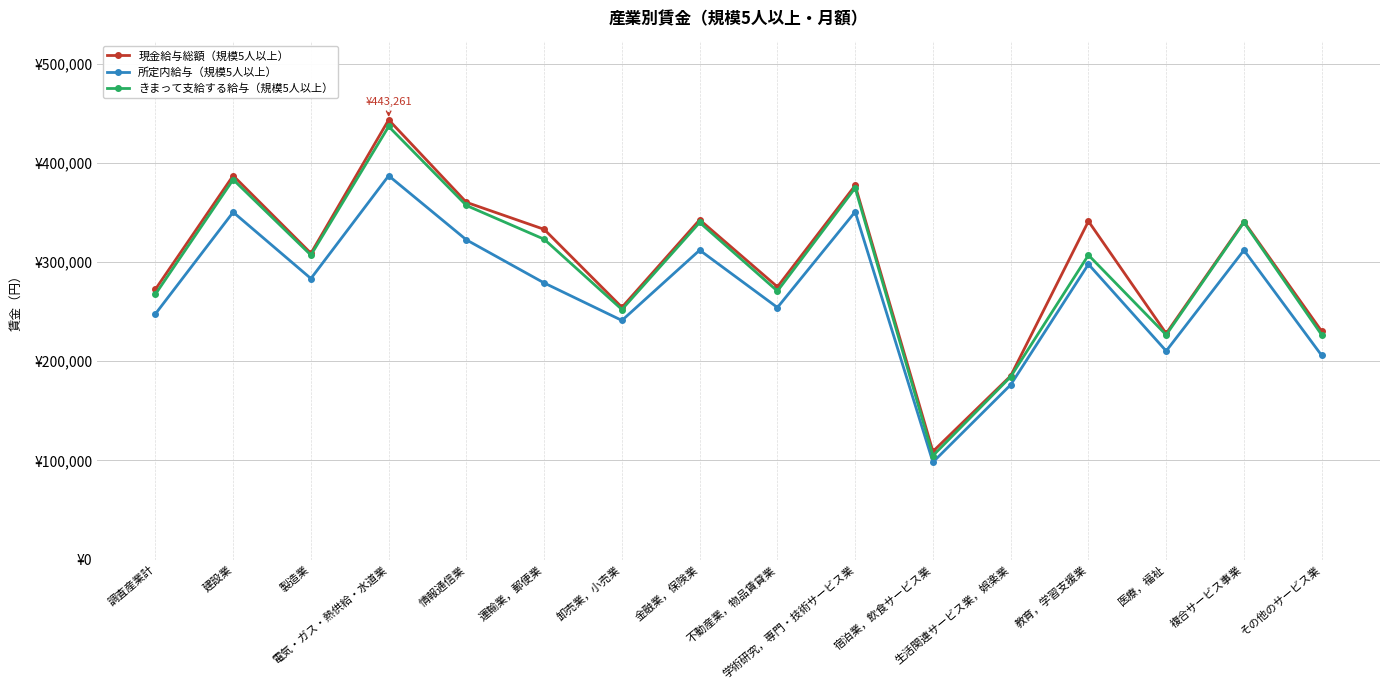

What are all the series names shown in the legend?

現金給与総額（規模5人以上）, 所定内給与（規模5人以上）, きまって支給する給与（規模5人以上）